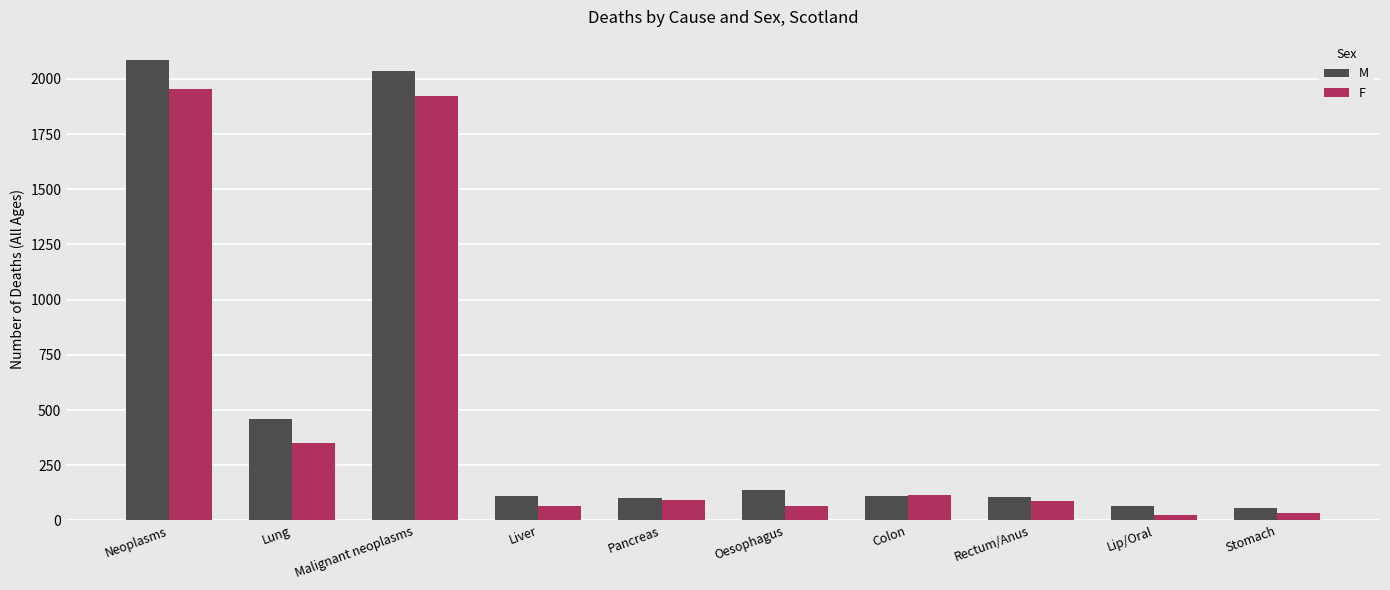

Is it true that M equals 3622 at Malignant neoplasms?

False